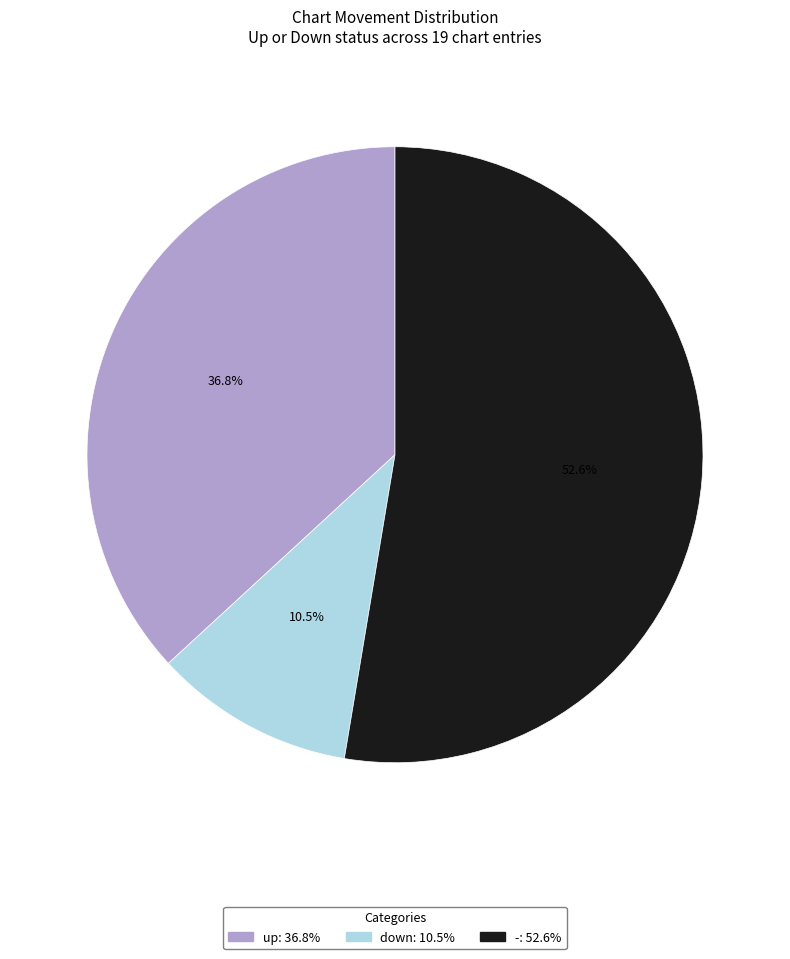

What is the majority slice?

-